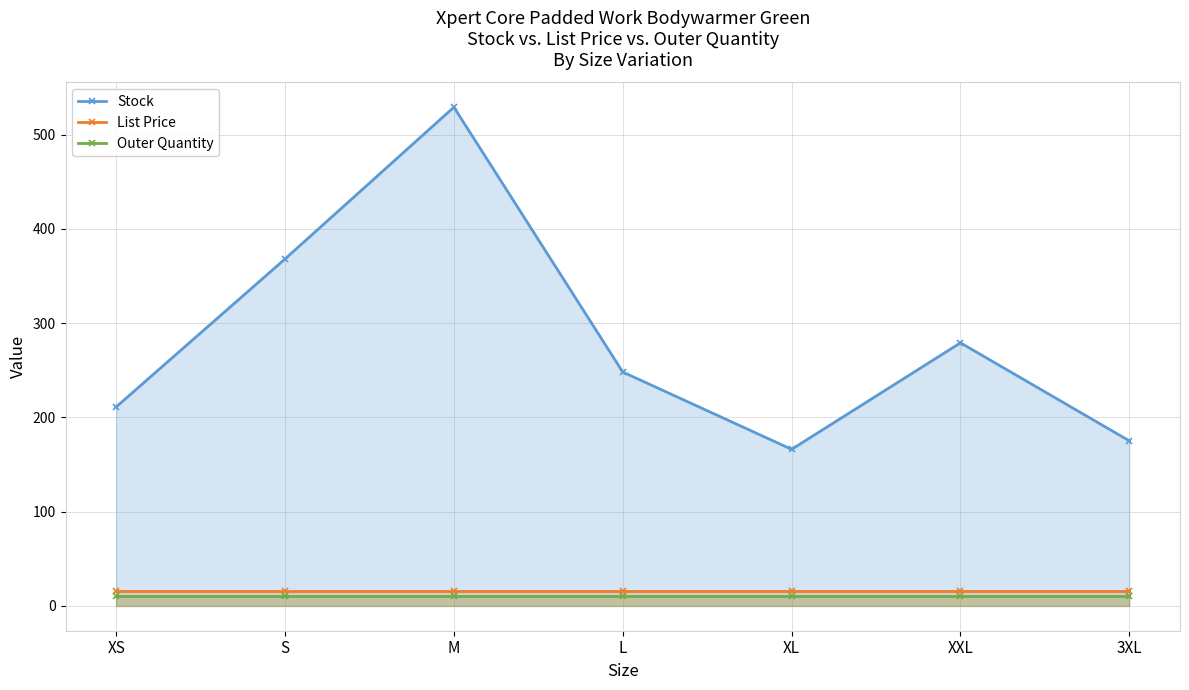

True or false: List Price and Stock intersect in this chart.

False